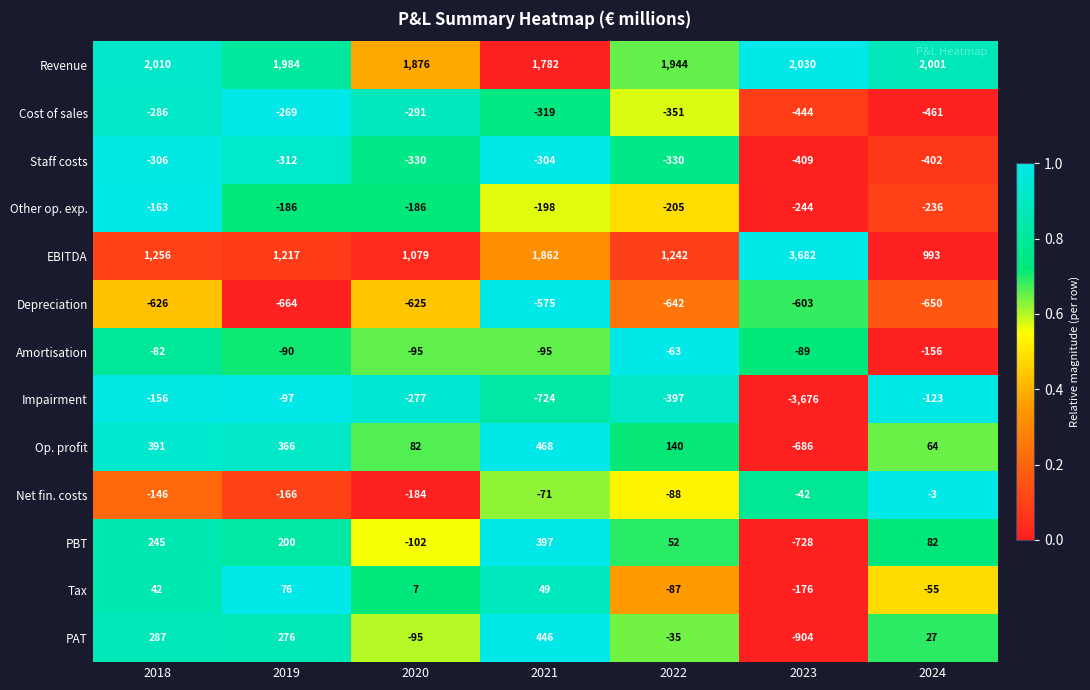

Is it true that Net fin. costs equals -71 at 2021?

True